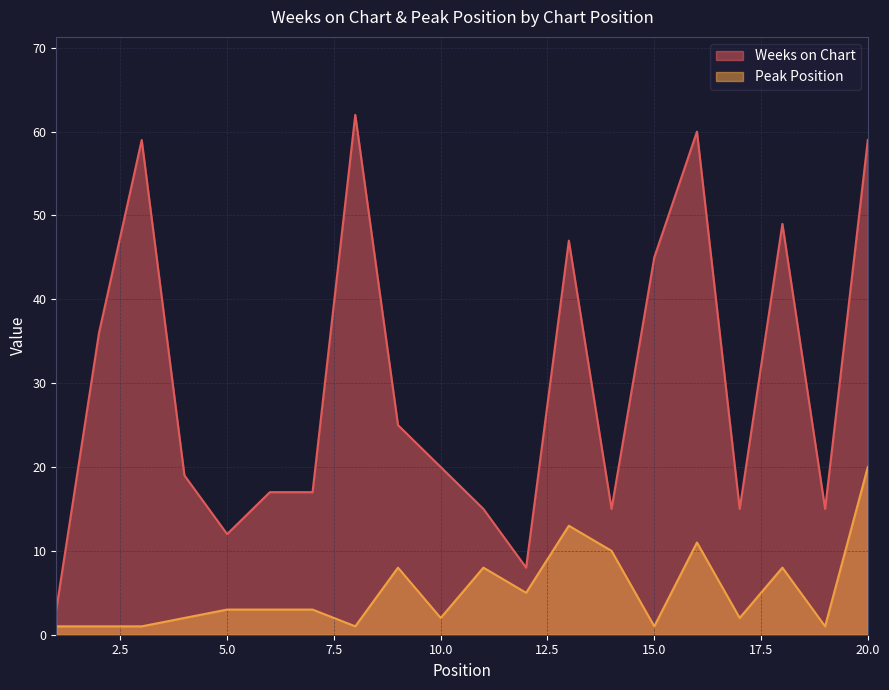

What is the maximum value for Peak Position?

20